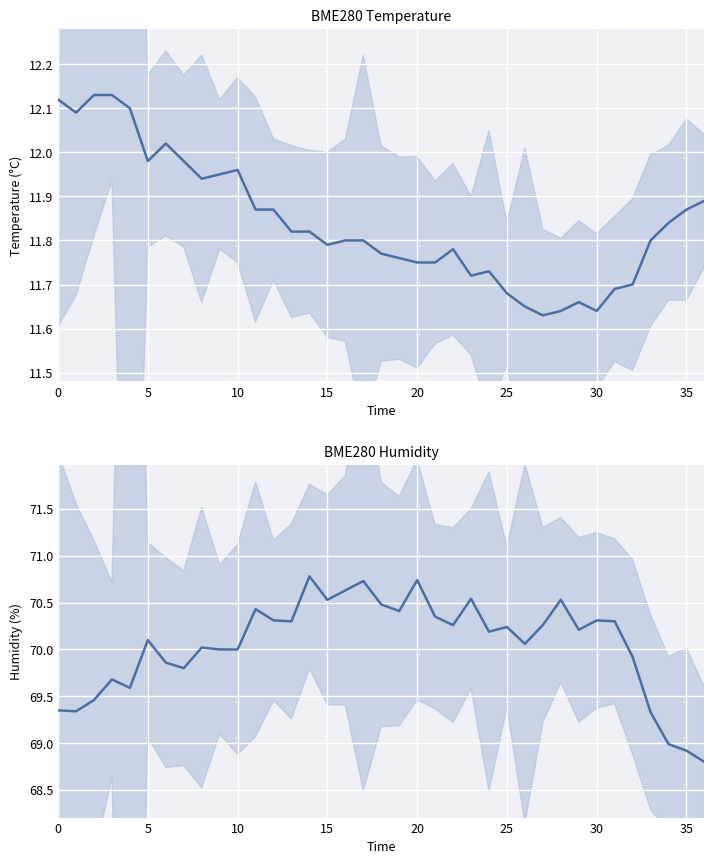

Is the value of BME280_humidity at 21 greater than the value of BME280_temperature at 20?

Yes